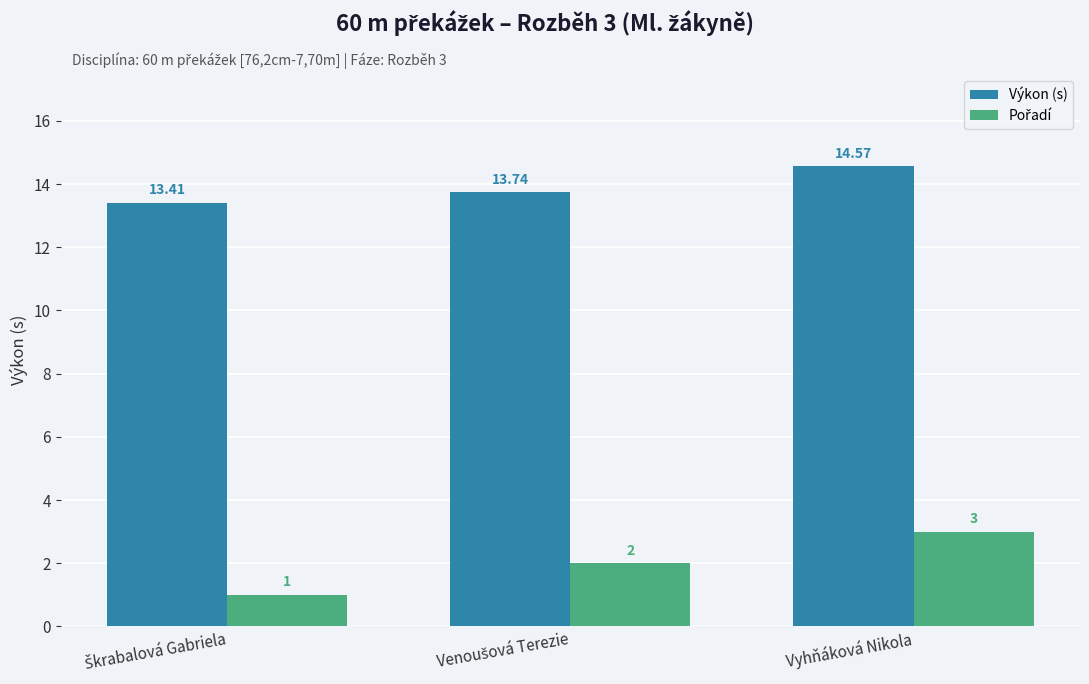

Are the bars horizontal?

No